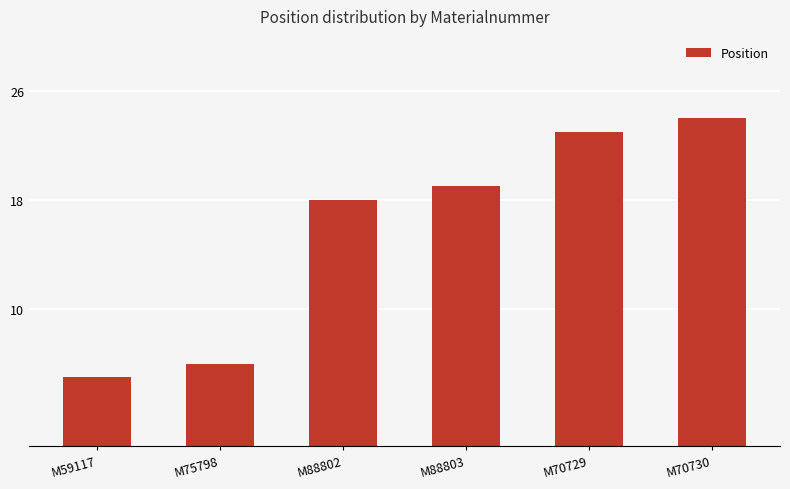

At which label is the value closest to 14?

M88802